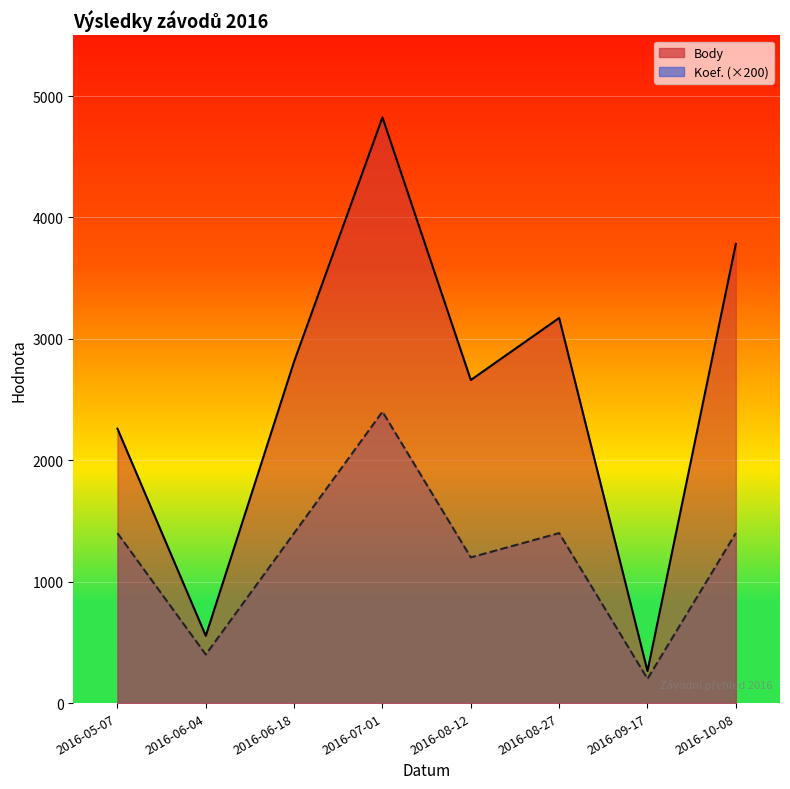

Which category has the highest value in the Koef. series?

2016-07-01